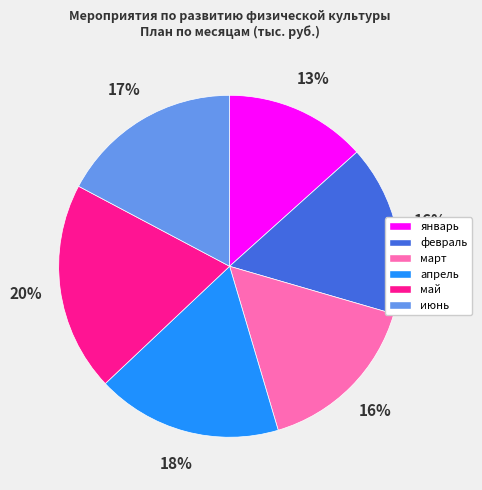

Count the number of slices in the pie.

6